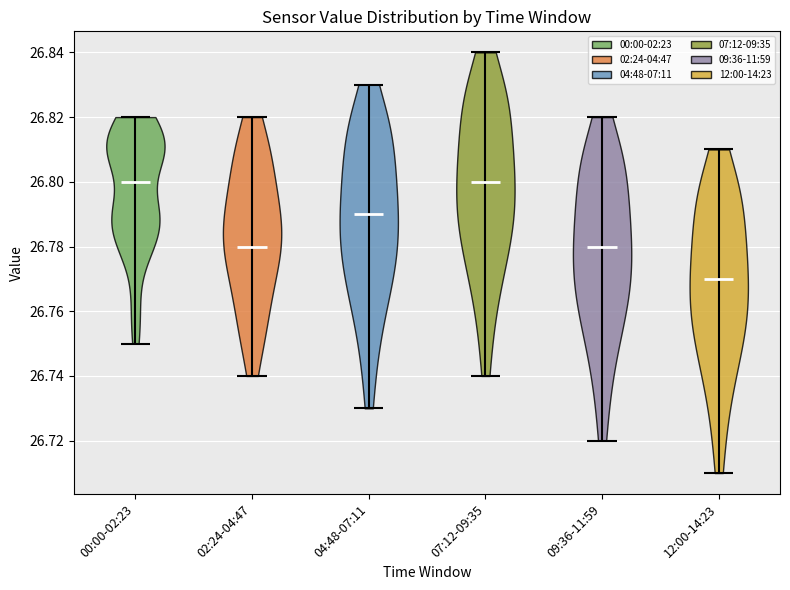

Reading left to right, read every violin against the y-axis: where its median line is, and the lowest and highest points it reaches. The values are not printed on the chart, so give them approximately, as read against the axis.

00:00-02:23: median line 26.80, lowest point 26.75, highest point 26.82
02:24-04:47: median line 26.78, lowest point 26.74, highest point 26.82
04:48-07:11: median line 26.79, lowest point 26.73, highest point 26.83
07:12-09:35: median line 26.80, lowest point 26.74, highest point 26.84
09:36-11:59: median line 26.78, lowest point 26.72, highest point 26.82
12:00-14:23: median line 26.77, lowest point 26.71, highest point 26.81